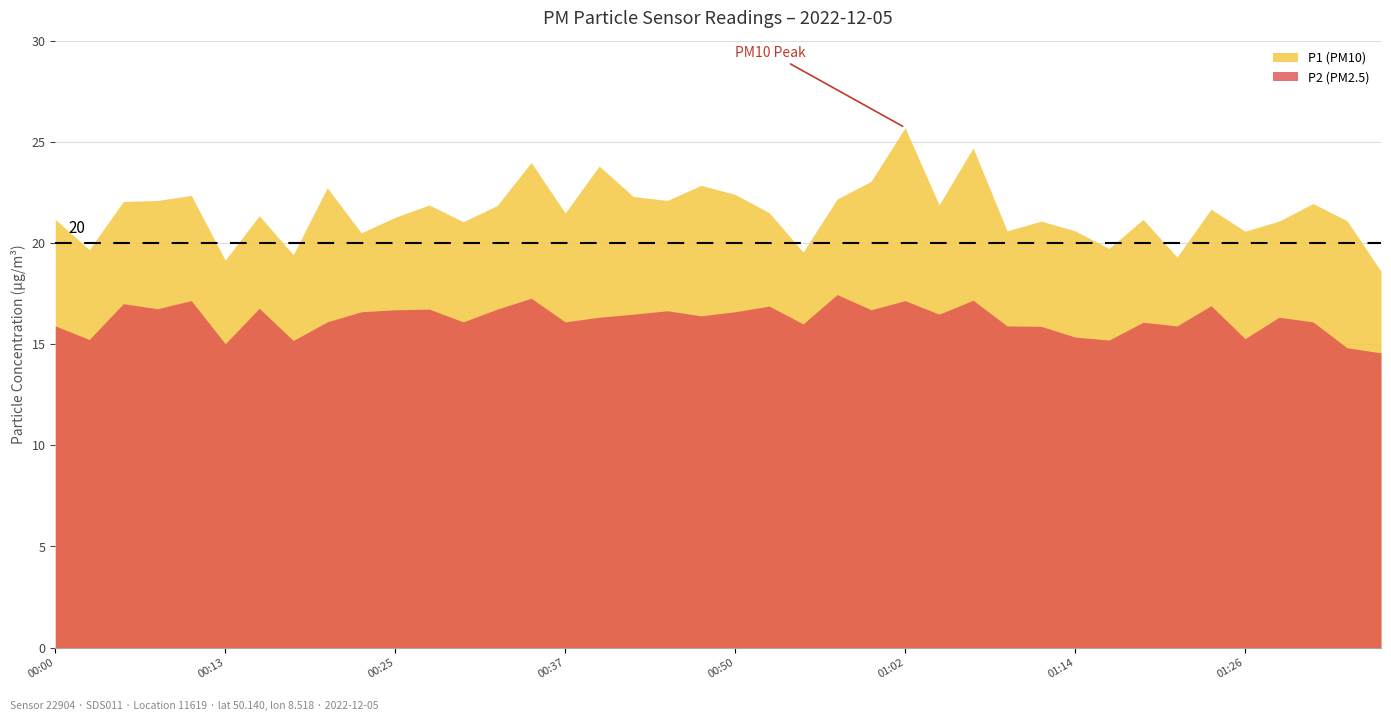

Between 01:21 and 00:18, which is larger?

00:18